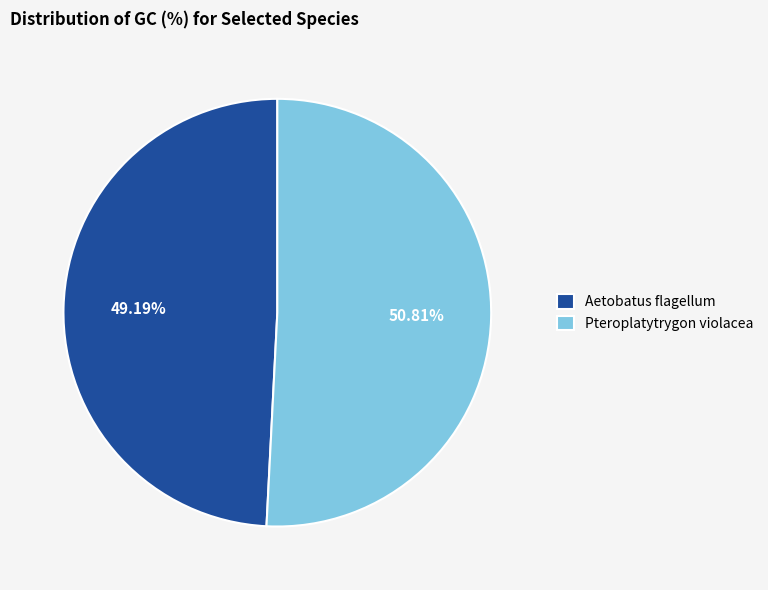

Is it true that Pteroplatytrygon violacea is 51% of the pie?

True